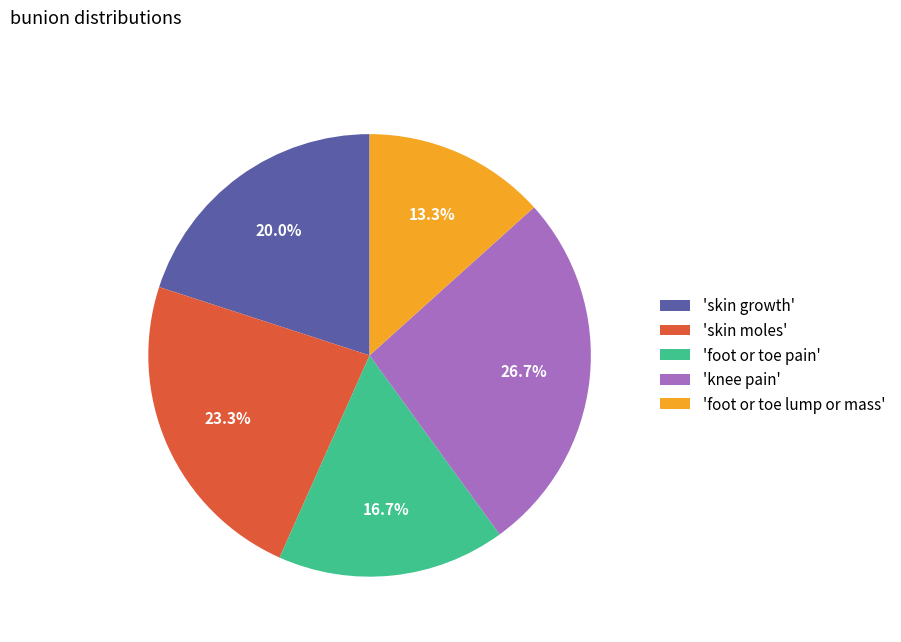

Which category has the smallest portion of the pie?

'foot or toe lump or mass'